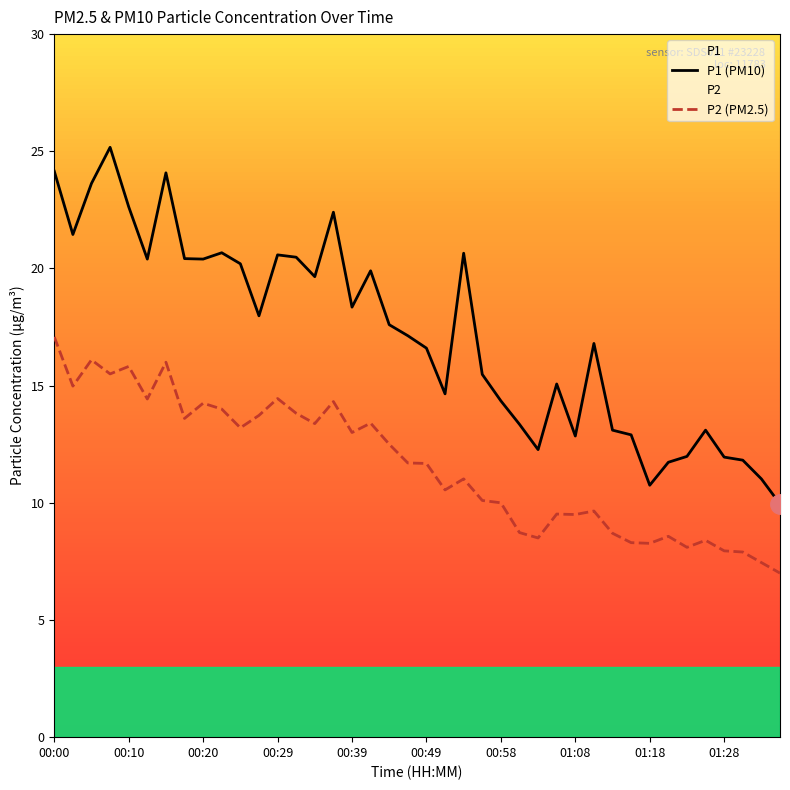

Rank the series by their average value, from lowest to highest.

P2 (PM2.5), P1 (PM10)